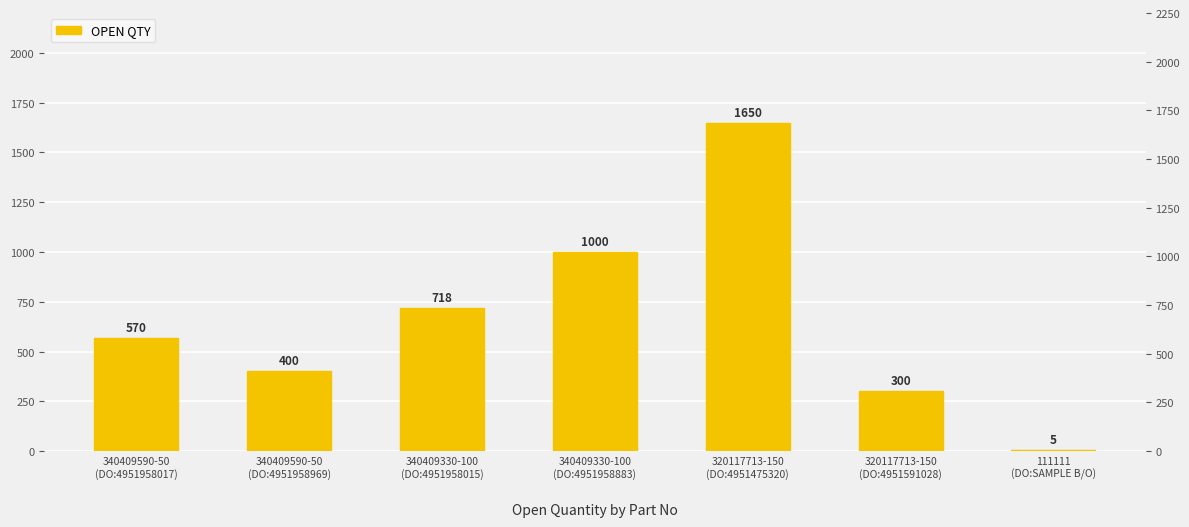

How many values are below 570?

3